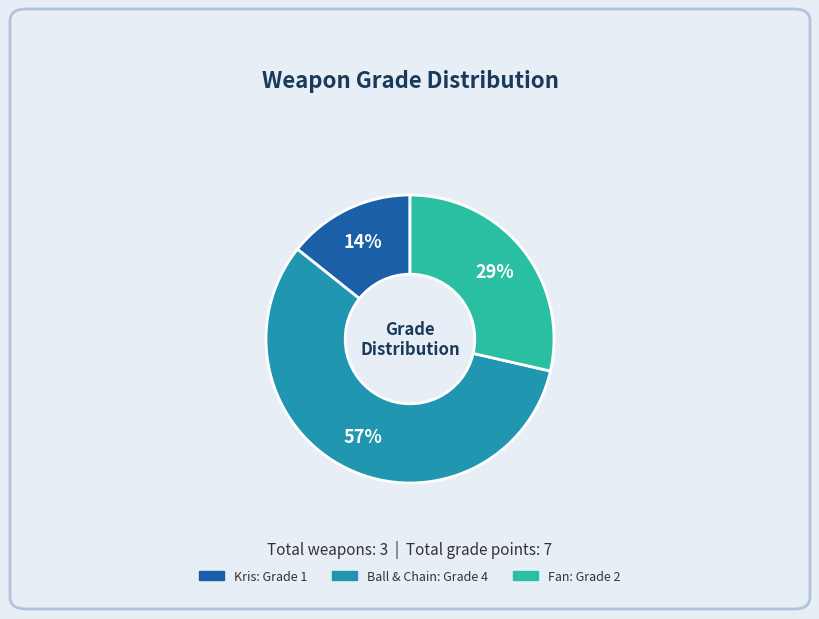

To the nearest percent, what is the difference between the largest and smallest slice percentages?

43%